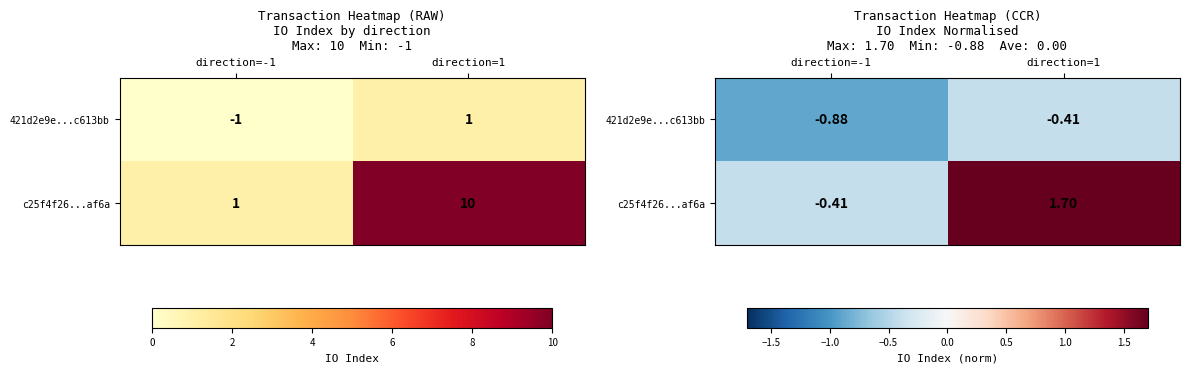

Which series has the widest spread of values?

c25f4f26...af6a